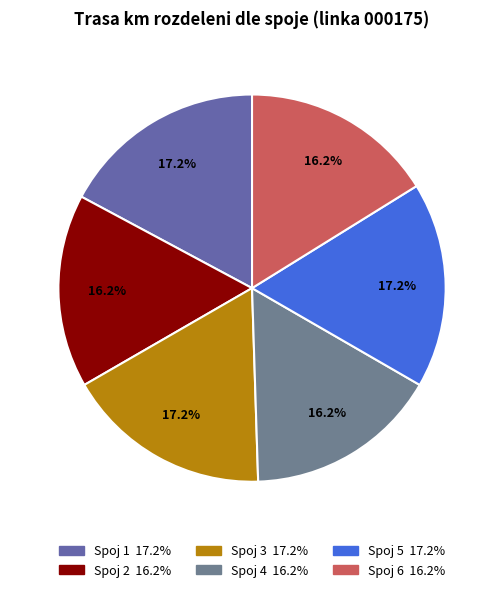

How many segments does this pie chart have?

6